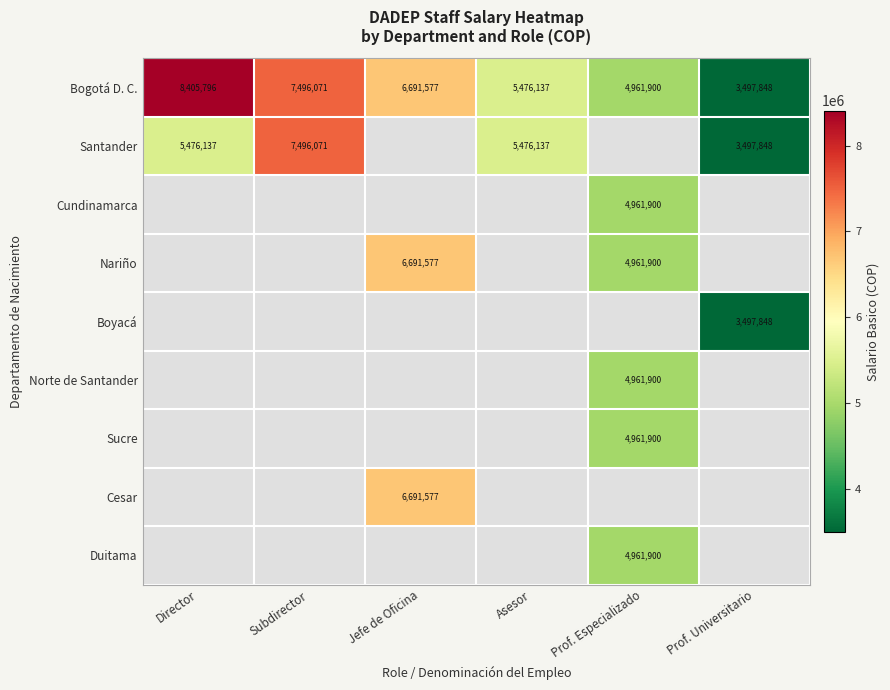

What is the sum of all Bogotá D. C. values?

36529329